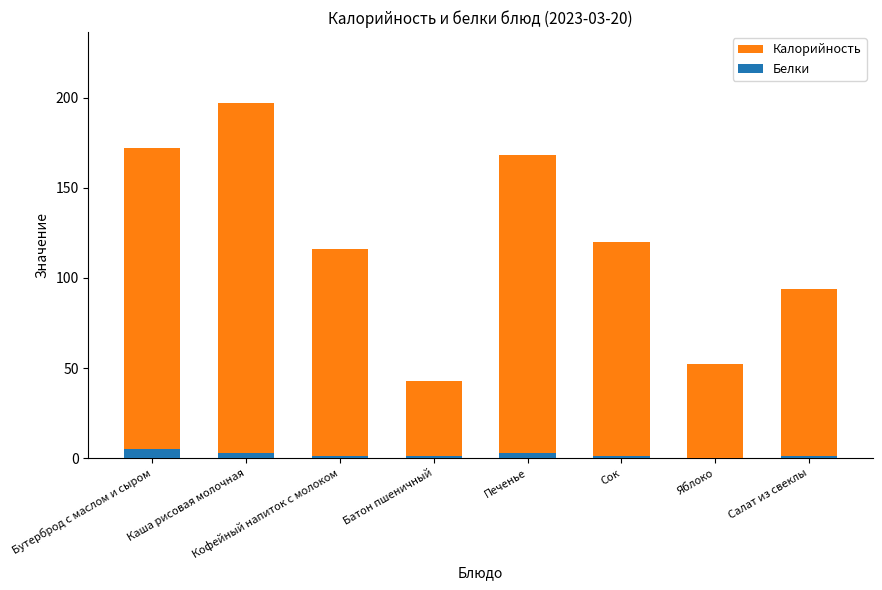

What is the average value of the Белки series?

1.9